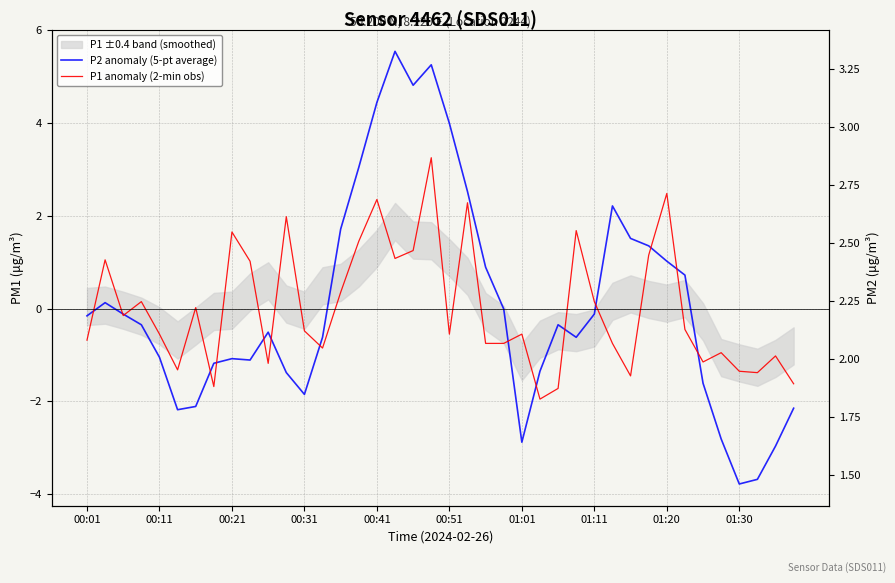

Reading left to right, transcribe all the data shown in this chart.

P2 anomaly (5-pt average): -0.2	0.1	-0.1	-0.4	-1.1	-2.2	-2.1	-1.2	-1.1	-1.1	-0.5	-1.4	-1.9	-0.6	1.7	3.0	4.4	5.5	4.8	5.2	4.0	2.5	0.9	-0.0	-2.9	-1.4	-0.4	-0.6	-0.1	2.2	1.5	1.3	1.0	0.7	-1.6	-2.8	-3.8	-3.7	-3.0	-2.1
P1 anomaly (2-min obs): -0.7	1.0	-0.2	0.1	-0.6	-1.3	0.0	-1.7	1.6	1.0	-1.2	2.0	-0.5	-0.9	0.3	1.4	2.3	1.1	1.2	3.2	-0.6	2.3	-0.8	-0.8	-0.6	-2.0	-1.7	1.7	0.1	-0.8	-1.5	1.1	2.5	-0.5	-1.2	-1.0	-1.4	-1.4	-1.0	-1.6